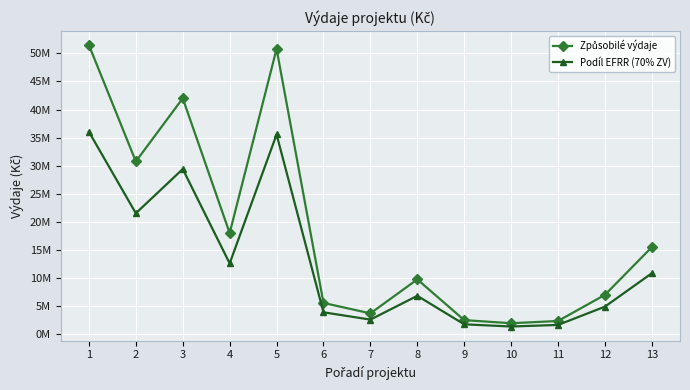

Is this an area chart (filled region under the line)?

No